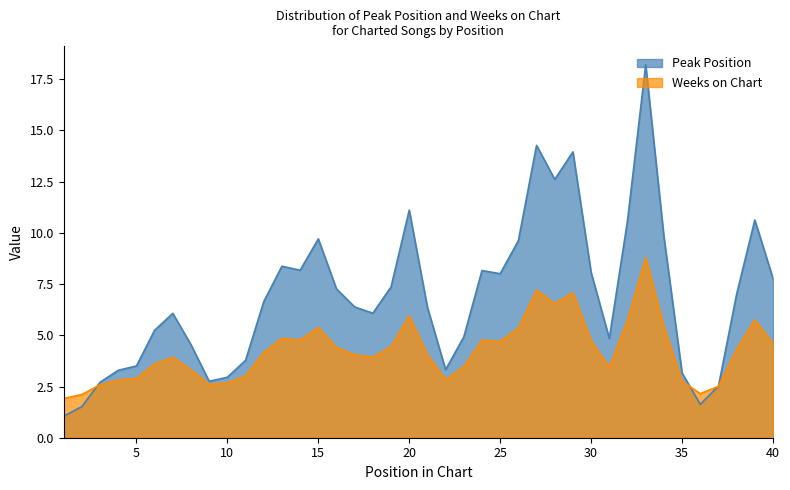

What is the spread (max minus min) of values at 5?

0.6